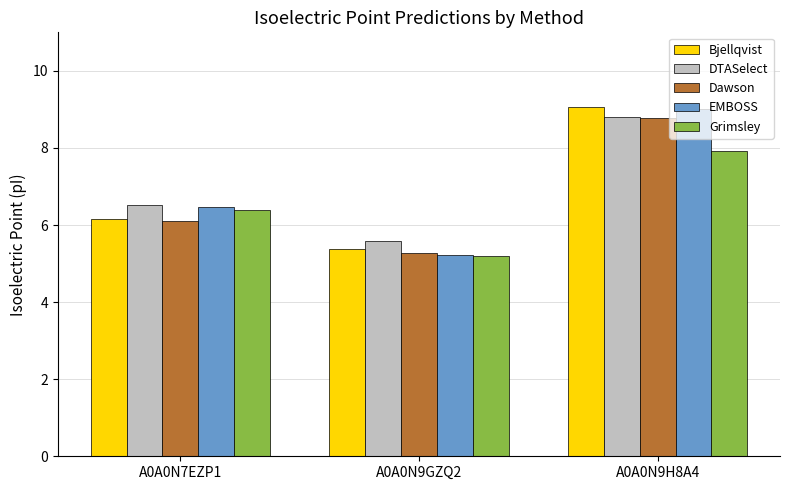

At which label does DTASelect reach its peak?

A0A0N9H8A4